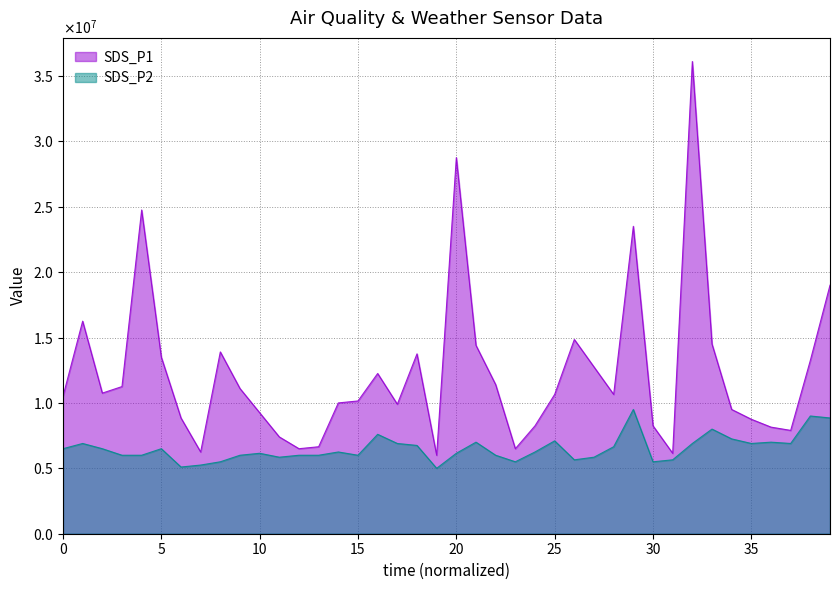

List the series in order of their overall mean, highest first.

SDS_P1, SDS_P2